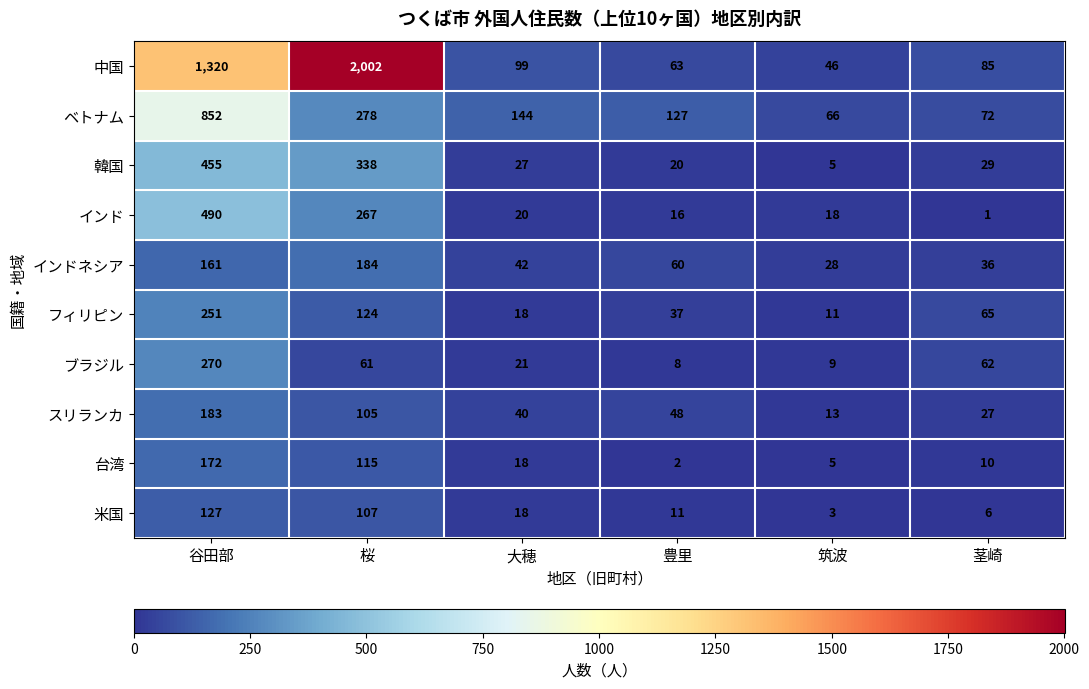

Which series has the largest range (max minus min)?

中国